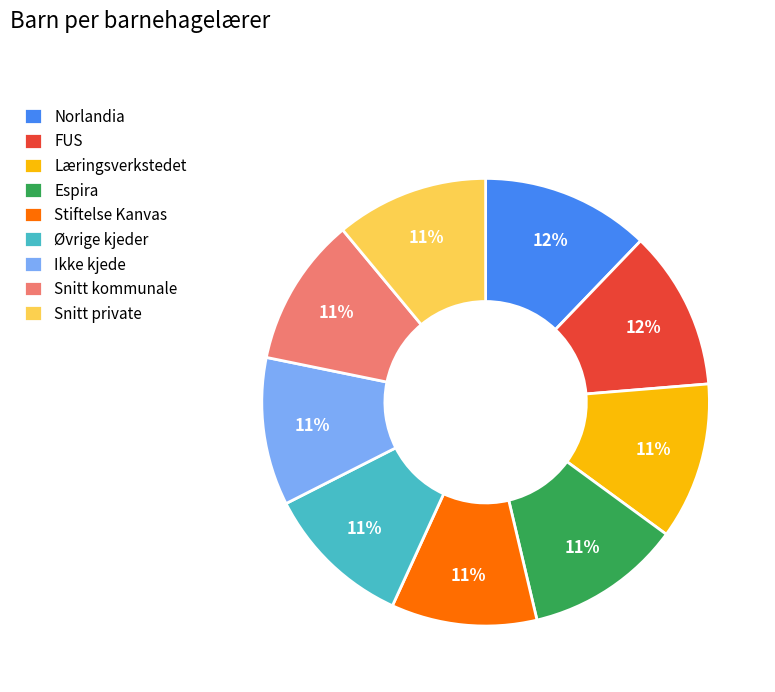

Which has a higher value, Ikke kjede or Norlandia?

Norlandia